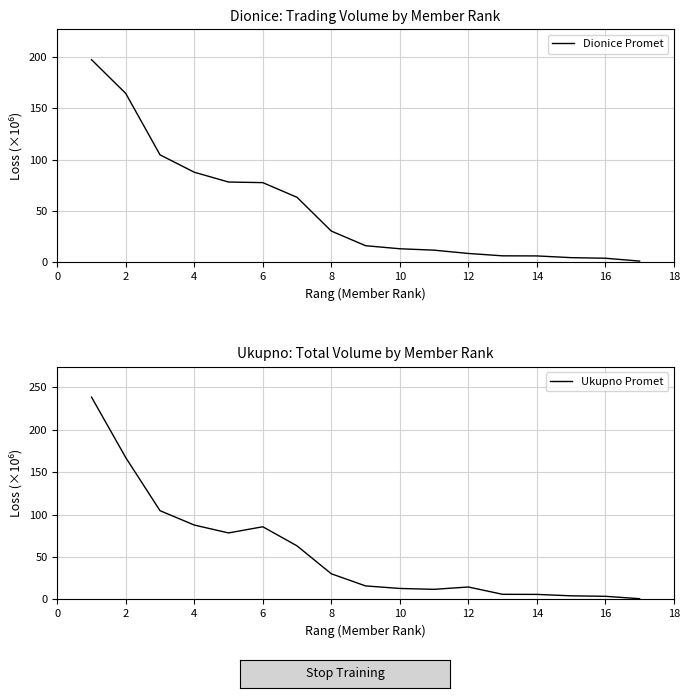

Where is the first local maximum for Ukupno Promet?

6